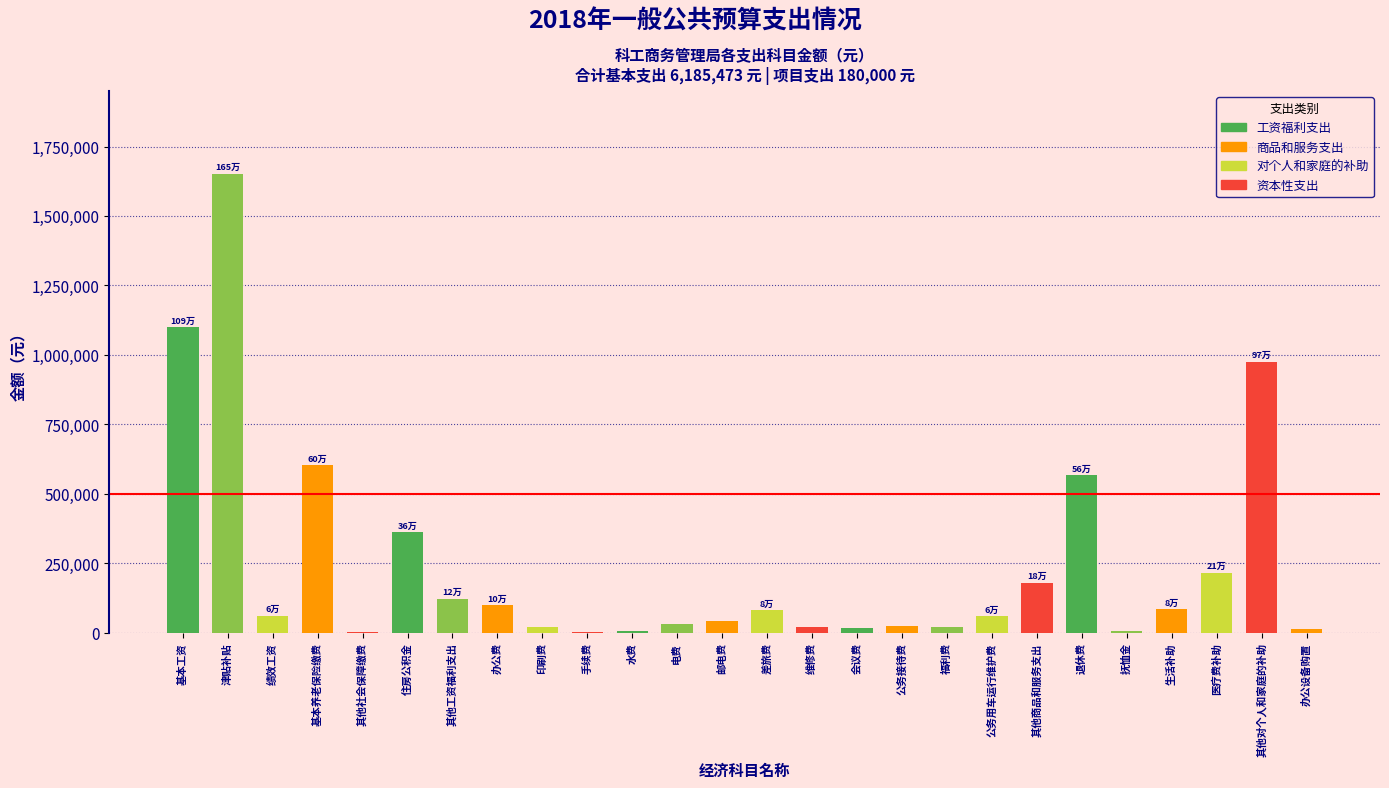

True or false: the data shows 85649 at 生活补助.

True